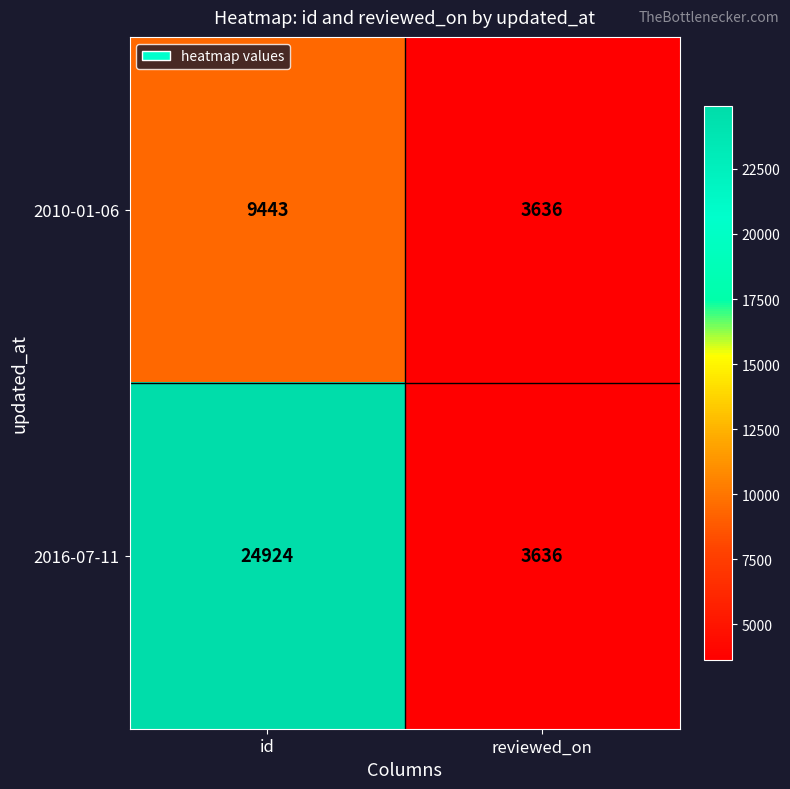

Which series changed the most between id and reviewed_on?

2016-07-11